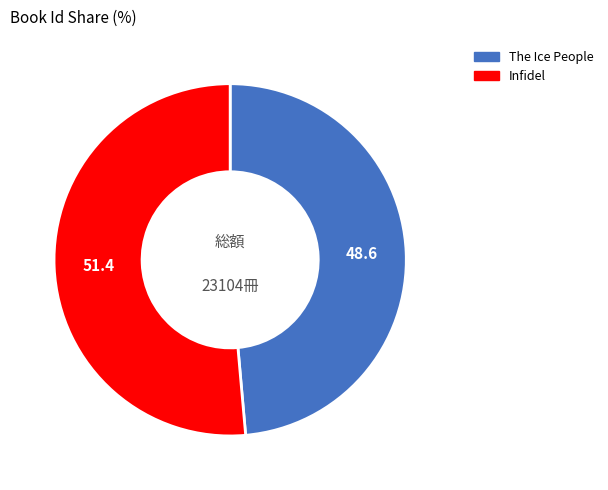

Is there a majority slice in this chart?

Yes